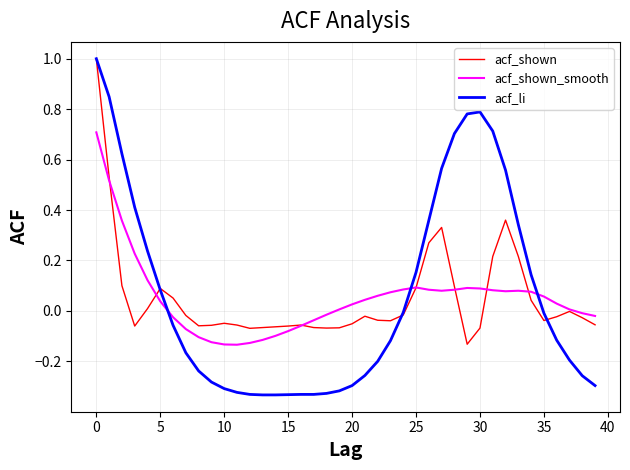

Which series has the widest spread of values?

acf_li